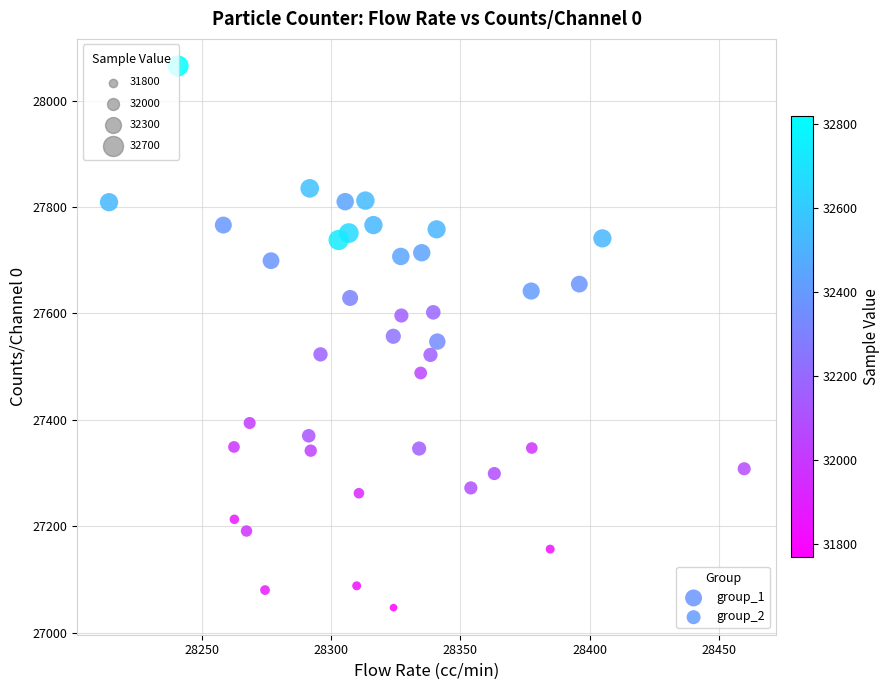

What are all the series names shown in the legend?

group_1, group_2